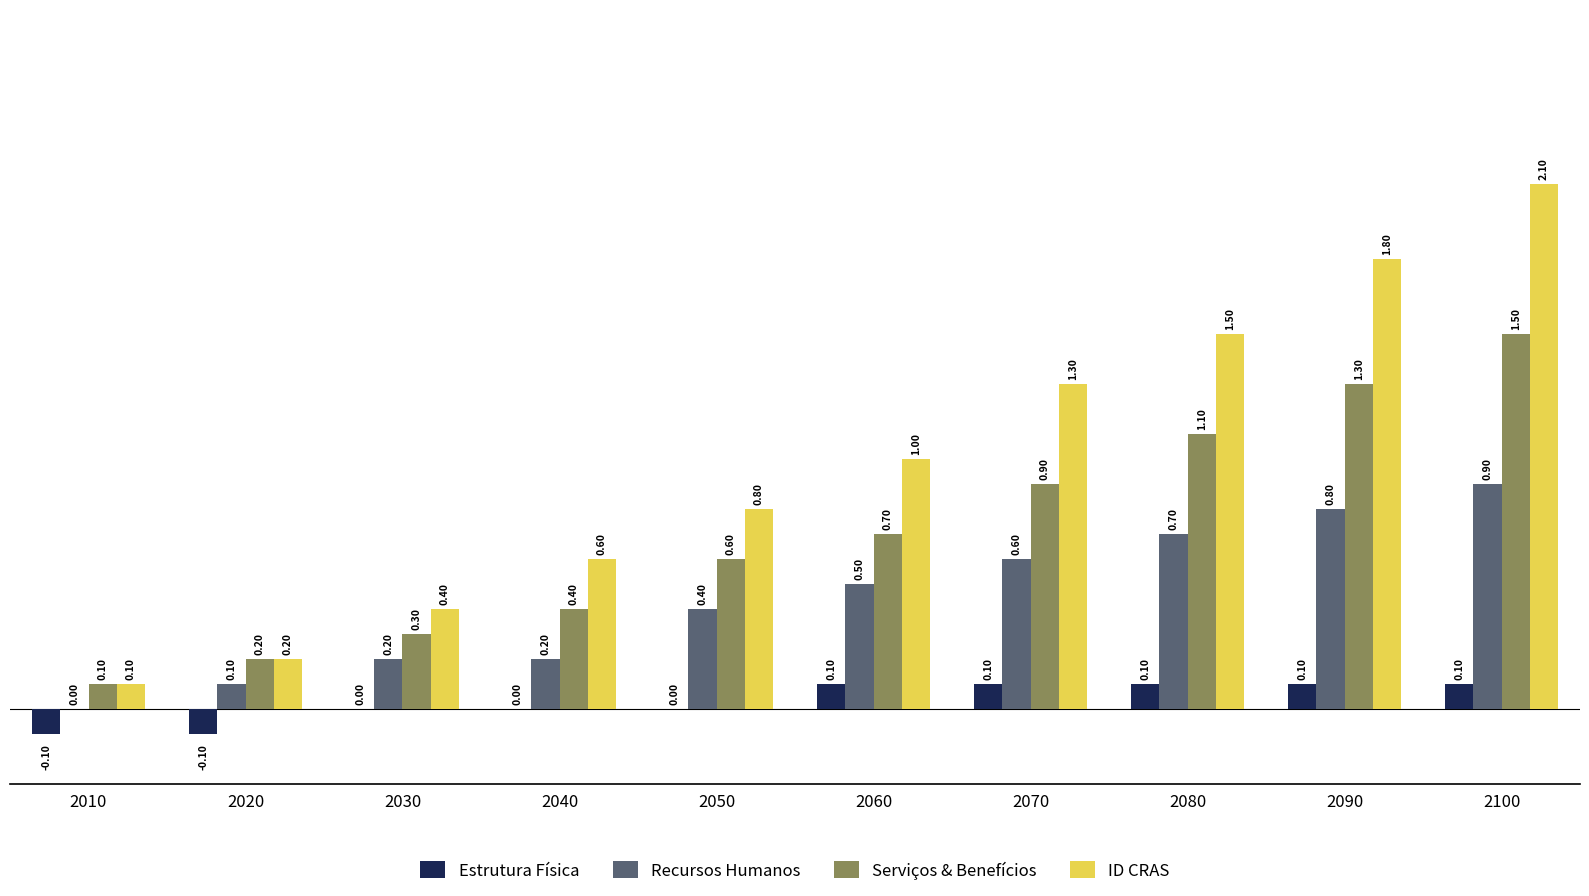

What is the maximum value shown in the chart?

2.1